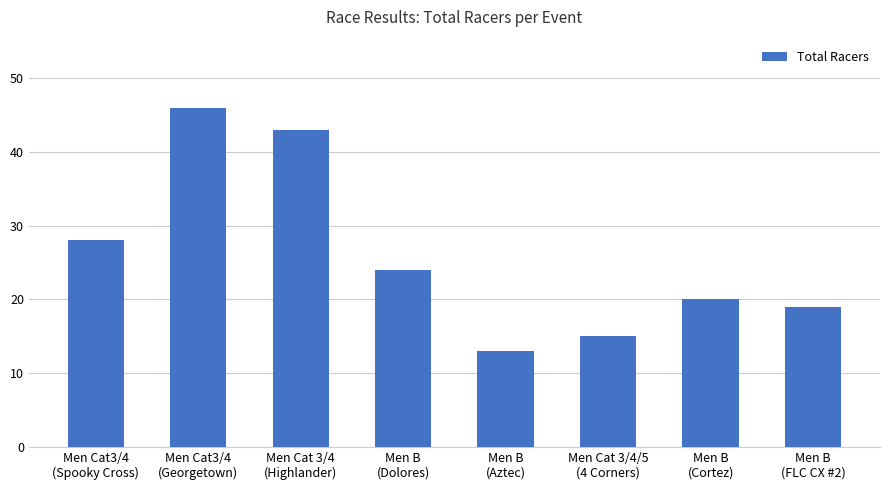

Reading right to left, extract all data points from this chart.

19	20	15	13	24	43	46	28